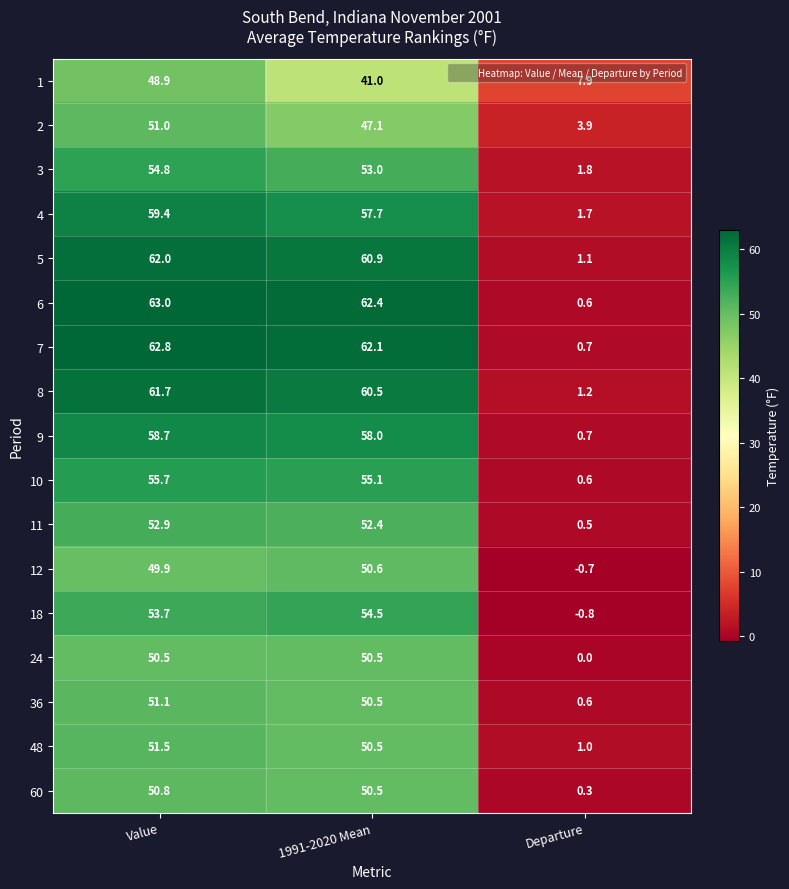

How many categories are shown in the chart?

3